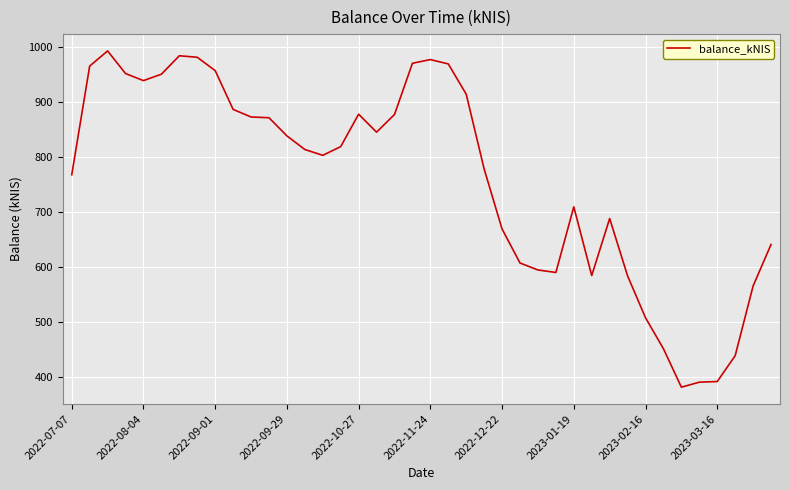

What is the difference between the maximum and minimum values?

611.9